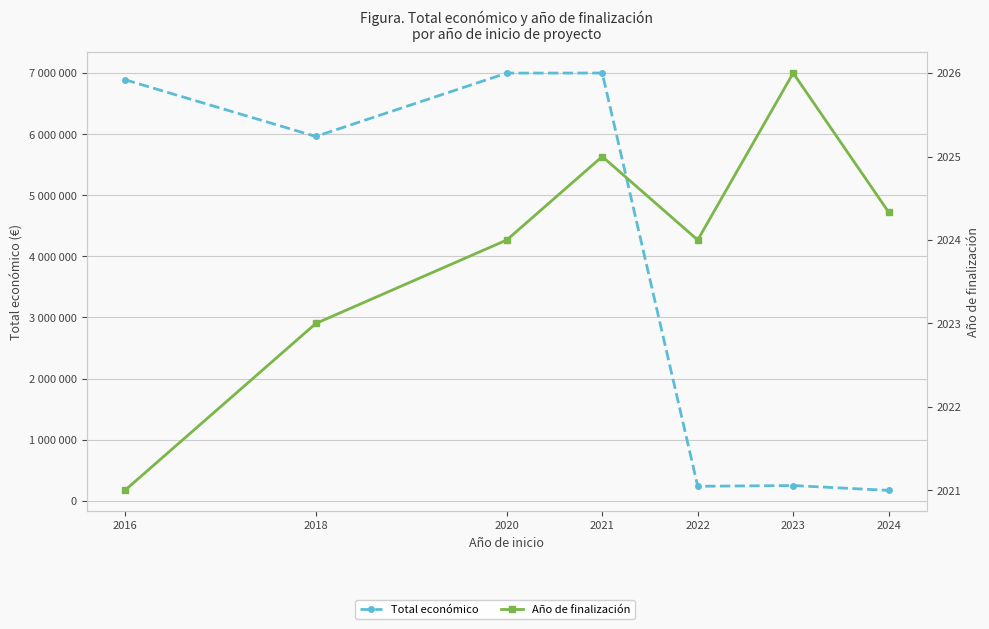

At 2023, list the series in order from largest to smallest.

Total económico, Año de finalización